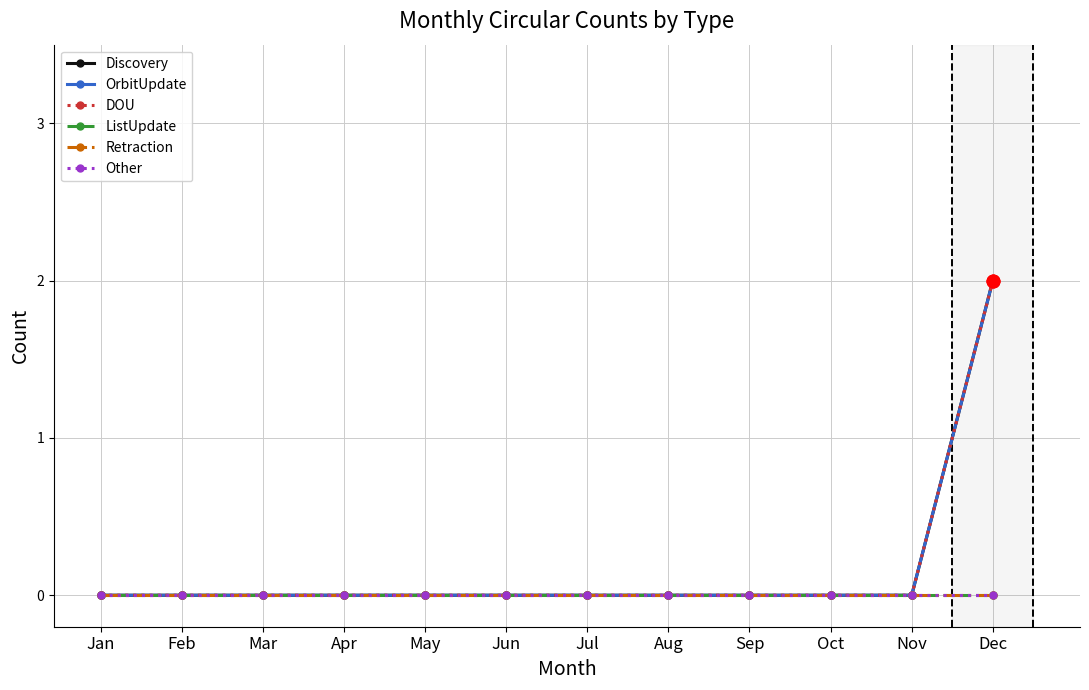

What are all the series names shown in the legend?

Discovery, OrbitUpdate, DOU, ListUpdate, Retraction, Other